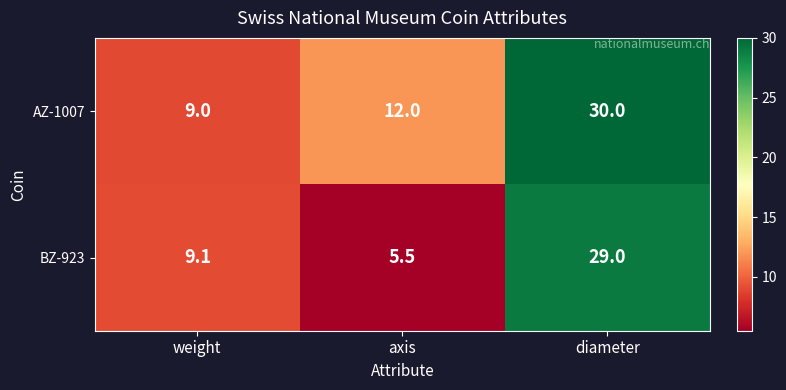

What is the spread (max minus min) of values at axis?

6.5